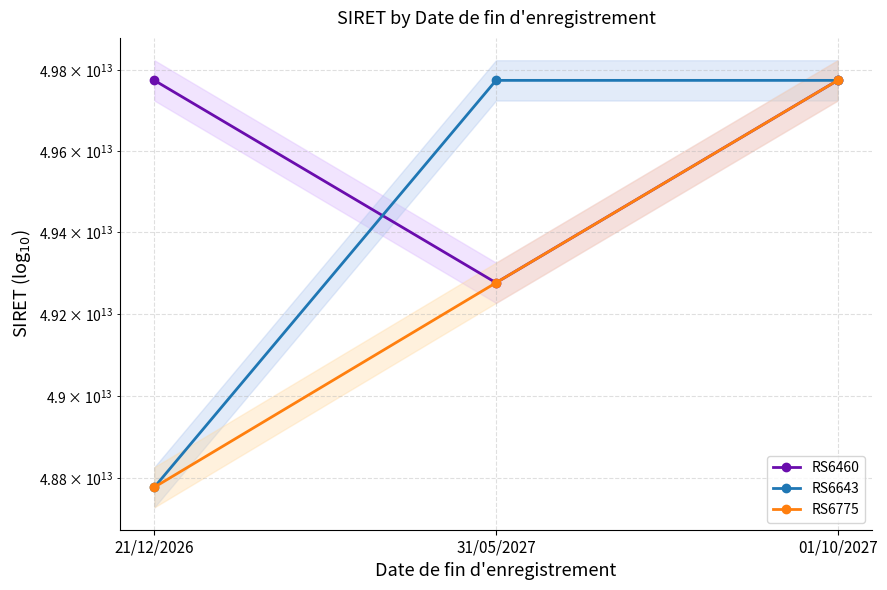

List the labels in order of RS6643 value, largest first.

31/05/2027, 01/10/2027, 21/12/2026